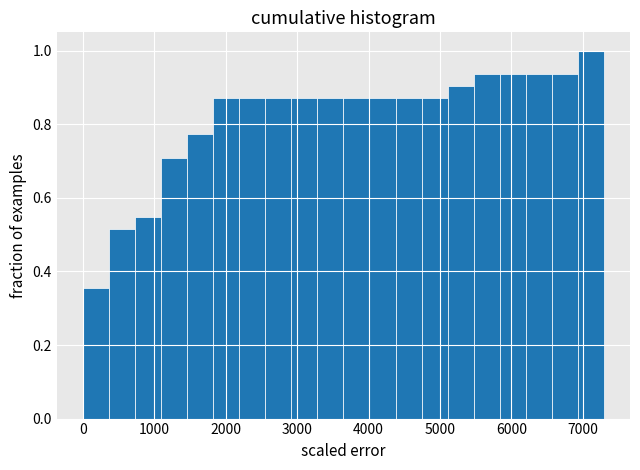

Around what value on the x-axis is the tallest bar? Give the approximate position of its centre, as read against the axis.

7100